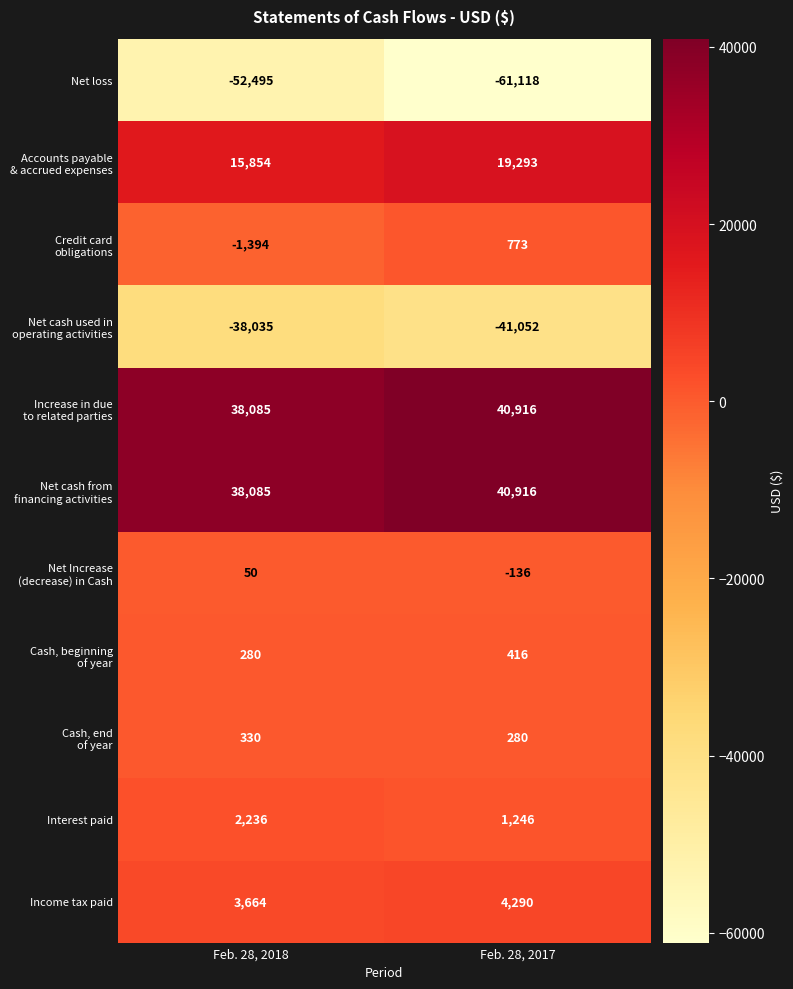

What is the greatest value displayed?

40916